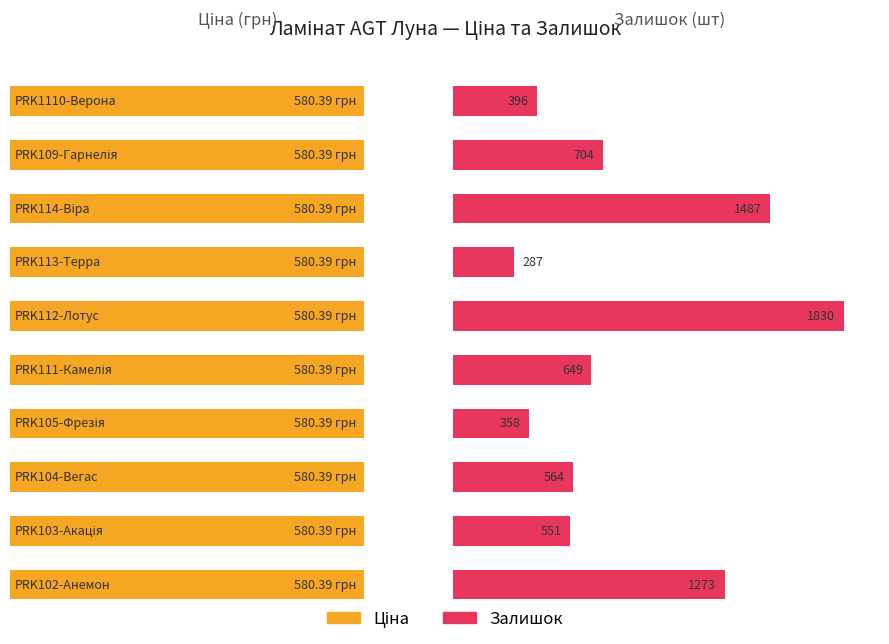

What is the average value of the Ціна series?

580.4